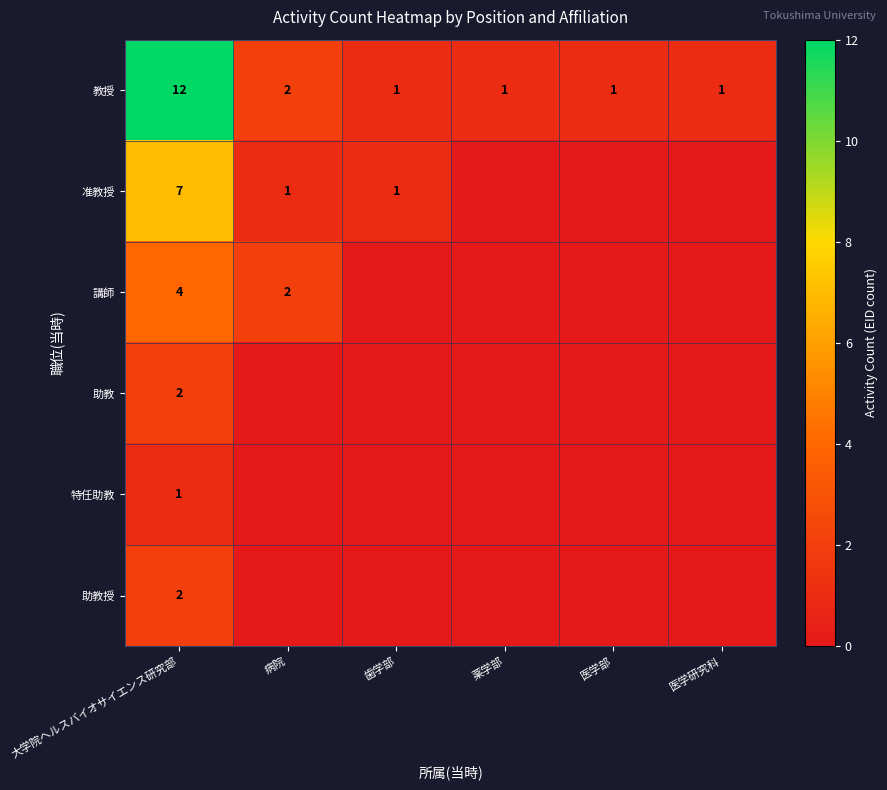

What is the spread (max minus min) of values at 大学院ヘルスバイオサイエンス研究部?

11